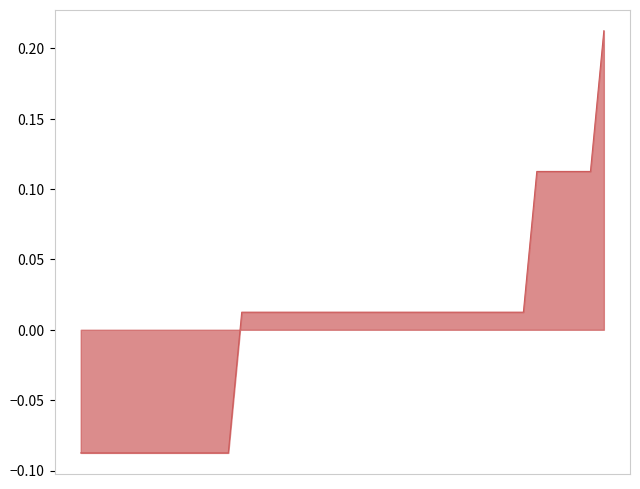

Does the chart display data point markers on the line(s)?

No